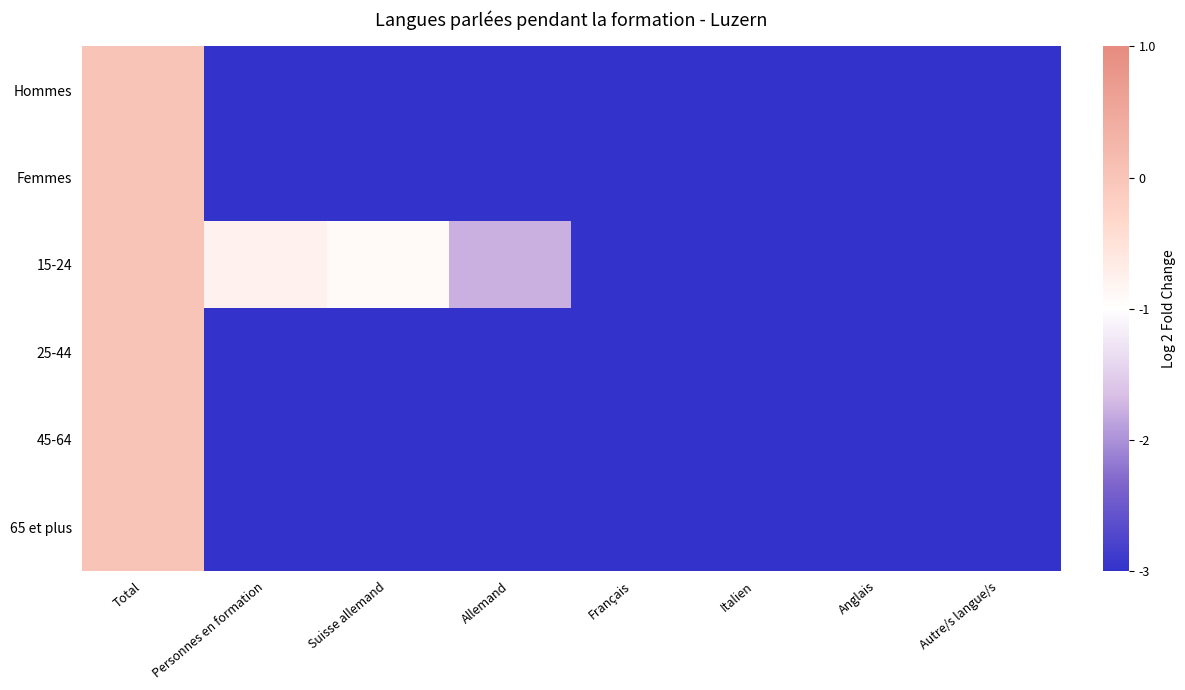

At how many categories does at least one series exceed -6?

7